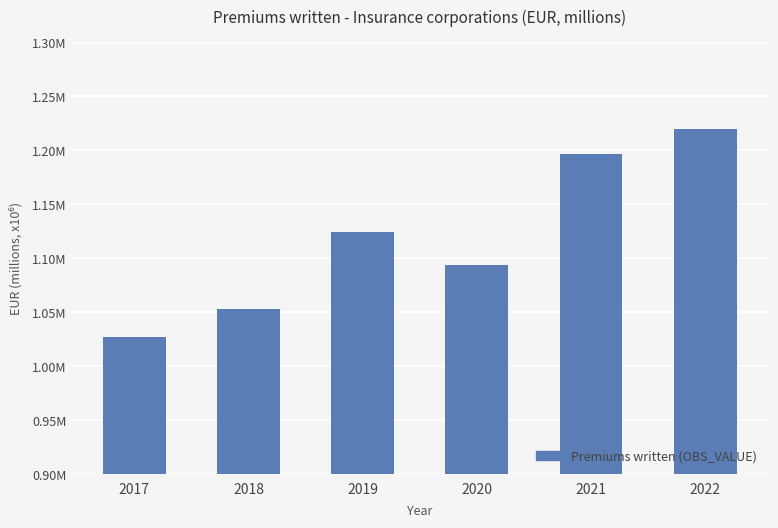

What is the maximum value shown in the chart?

1219405.3